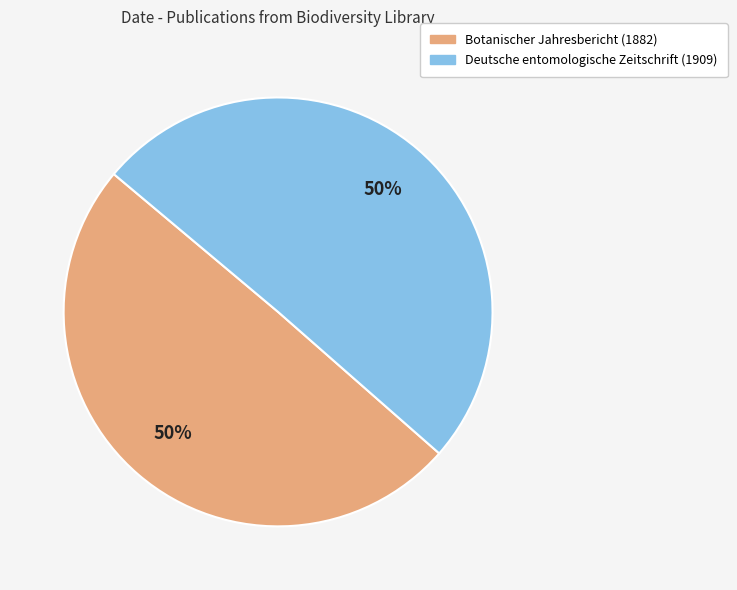

To the nearest percent, what is the average slice percentage?

50%